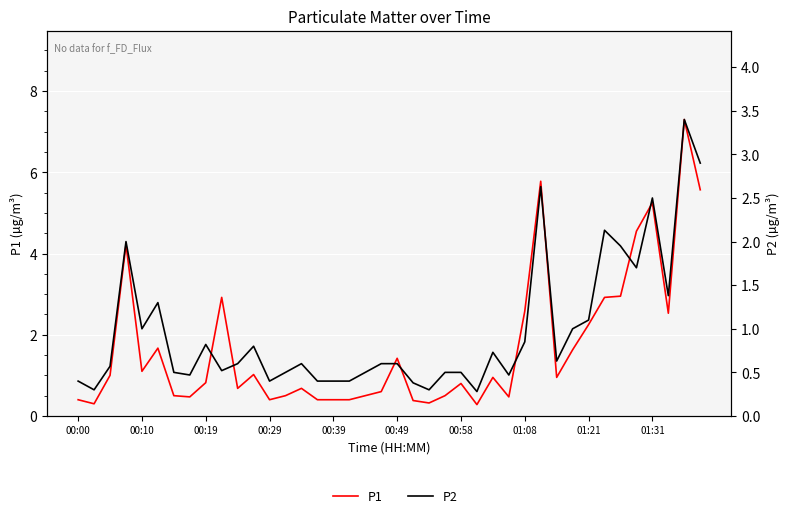

True or false: P2 and P1 cross at least once.

False